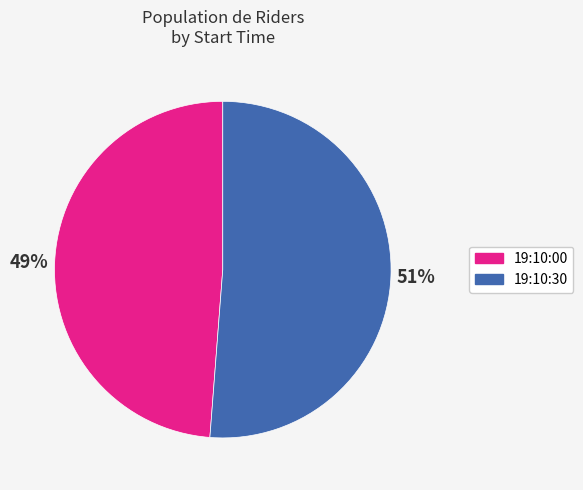

To the nearest percent, what portion does 19:10:00 represent?

49%